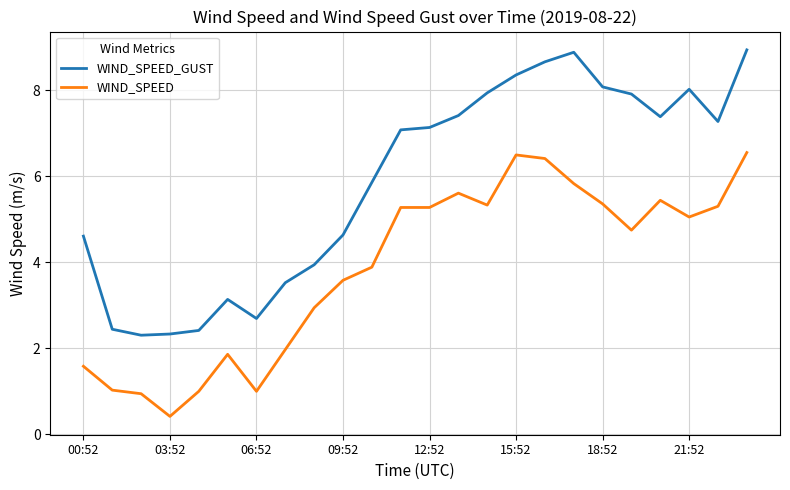

Does the chart display data point markers on the line(s)?

No